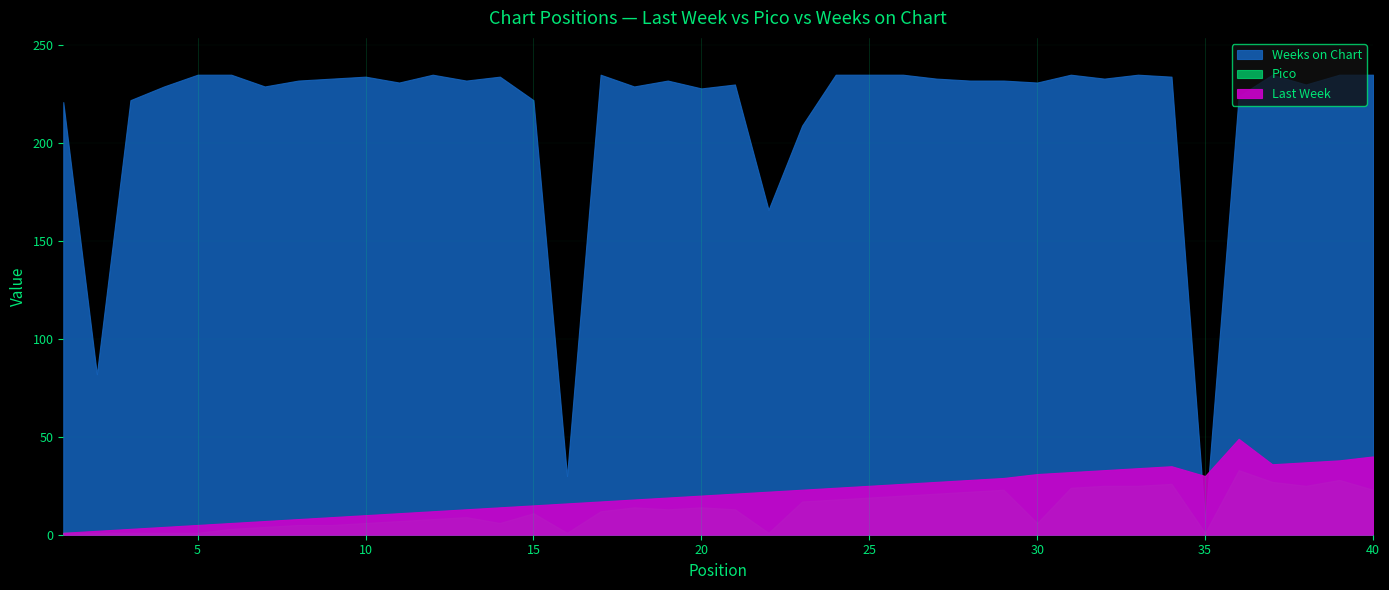

Which category has the highest value in the Weeks on Chart series?

5